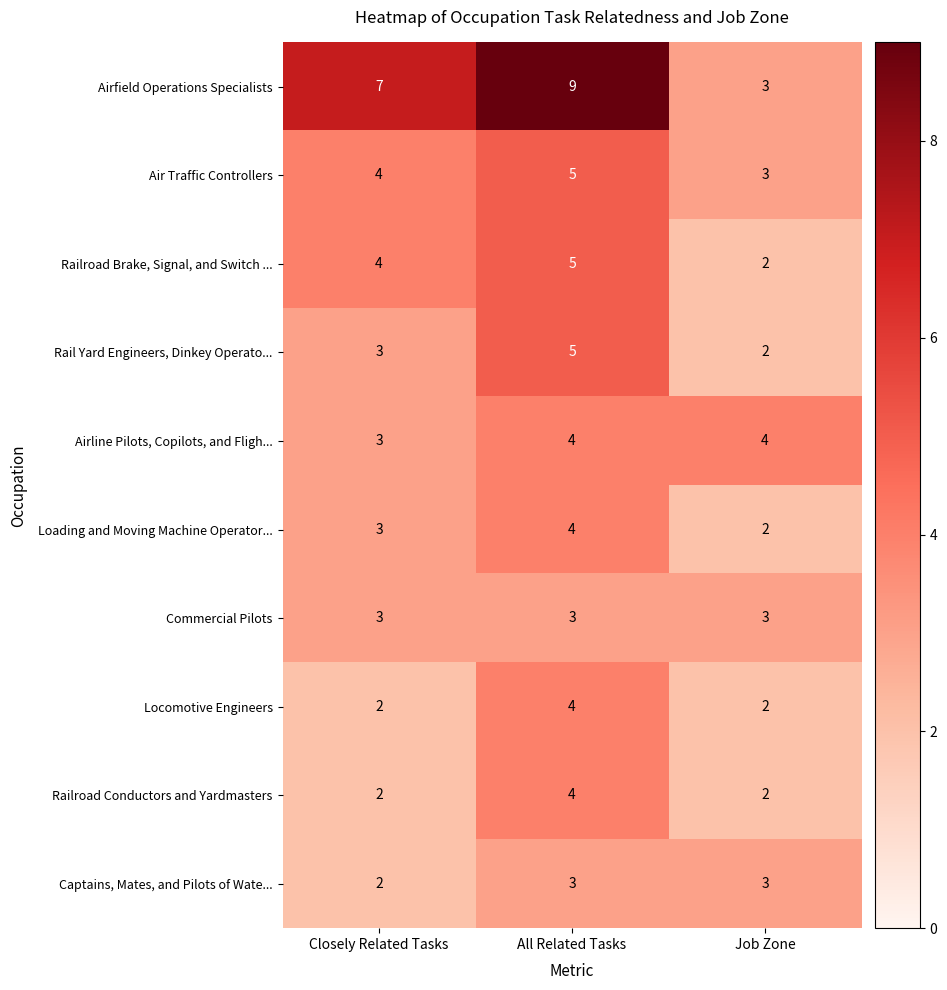

At how many categories does at least one series exceed 2?

3